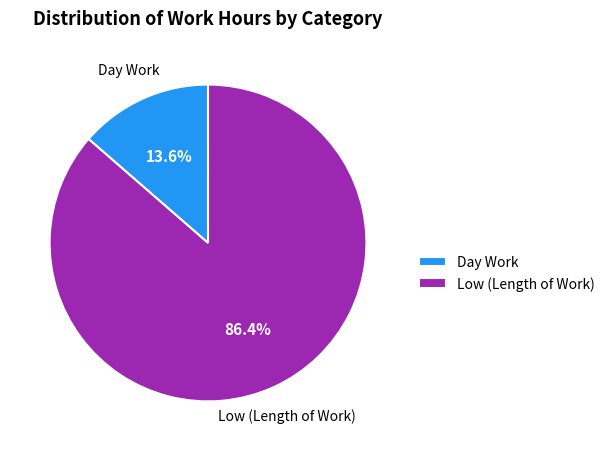

To the nearest percent, what percentage of the pie is Low (Length of Work)?

86%